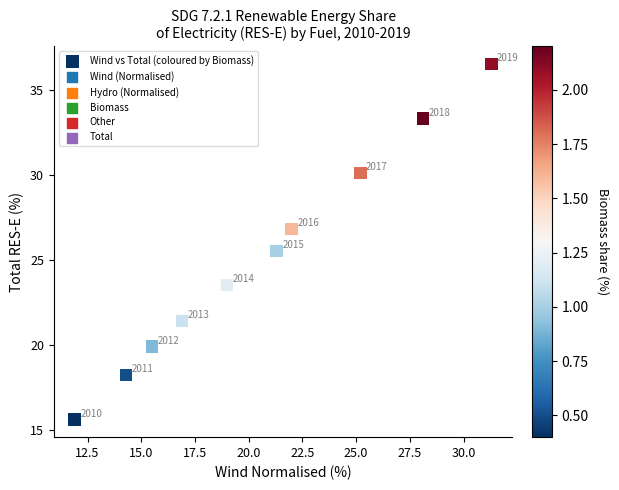

What is the average Y value?

25.1